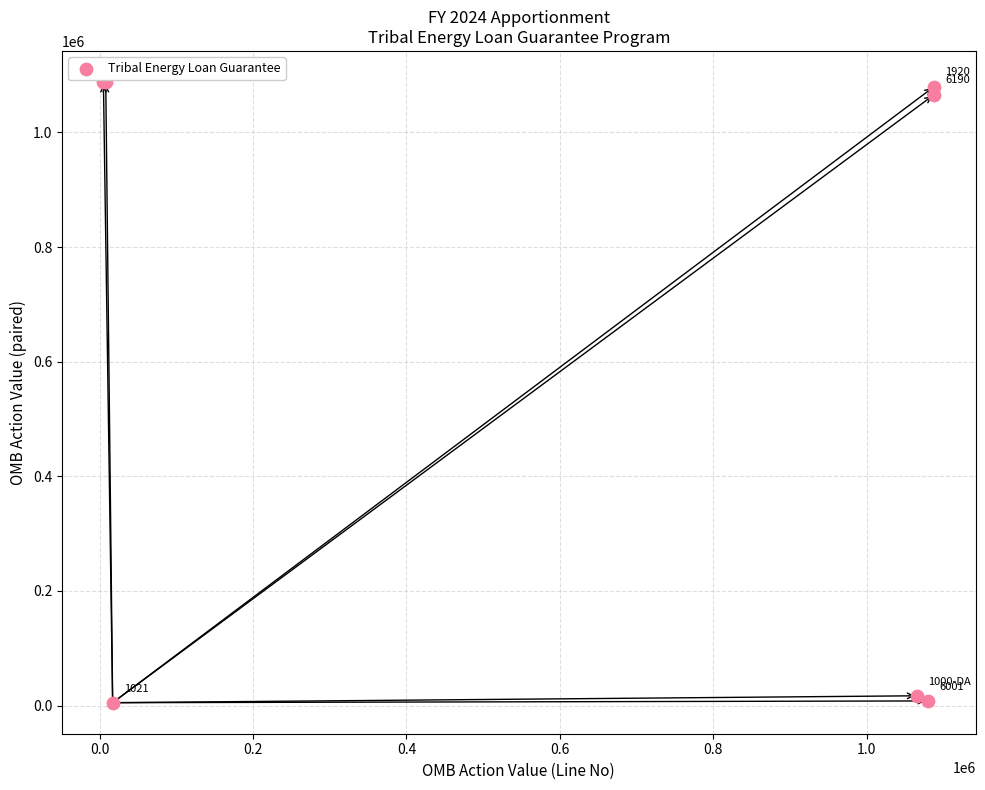

What Y value in the scatter plot is closest to 546510?

1065975